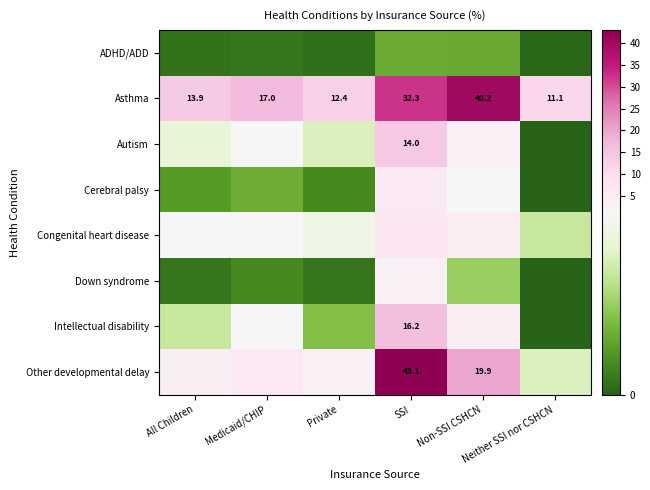

At how many categories does at least one series exceed 34?

2